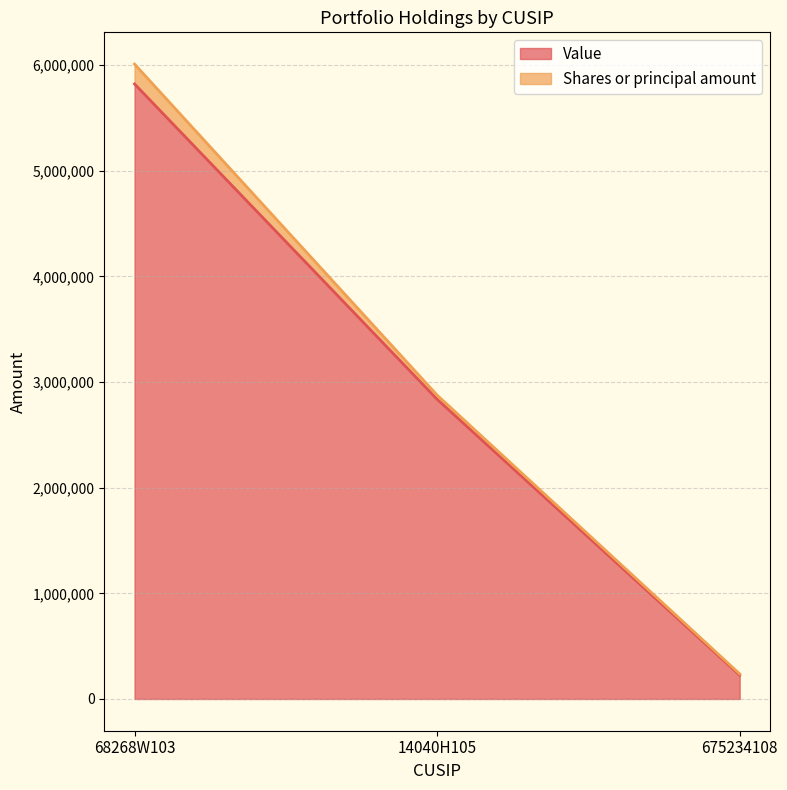

Which has a higher value, 14040H105 or 68268W103?

68268W103